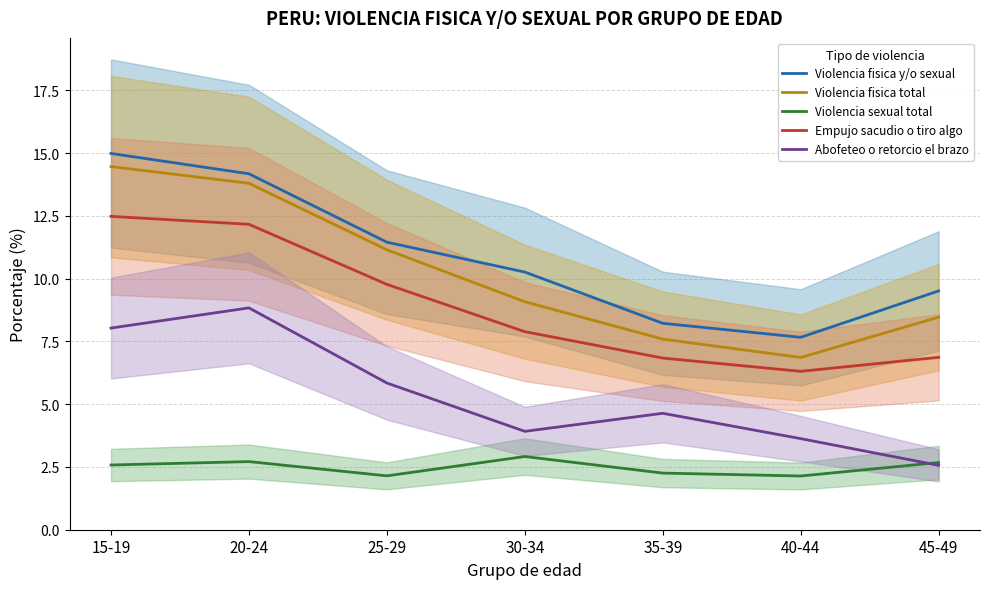

At 15-19, list the series in order from smallest to largest.

Violencia sexual total, Abofeteo o retorcio el brazo, Empujo sacudio o tiro algo, Violencia fisica total, Violencia fisica y/o sexual